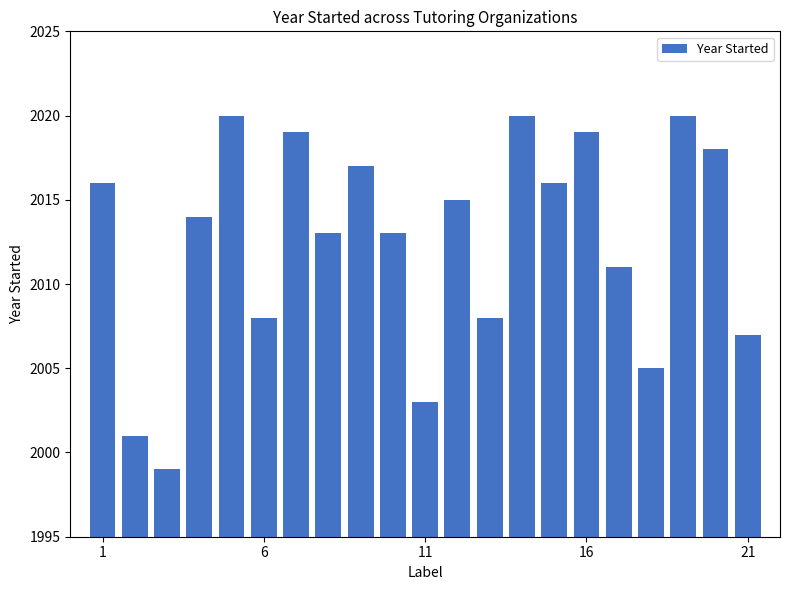

Reading left to right, what are all the values shown in this chart?

2016	2001	1999	2014	2020	2008	2019	2013	2017	2013	2003	2015	2008	2020	2016	2019	2011	2005	2020	2018	2007